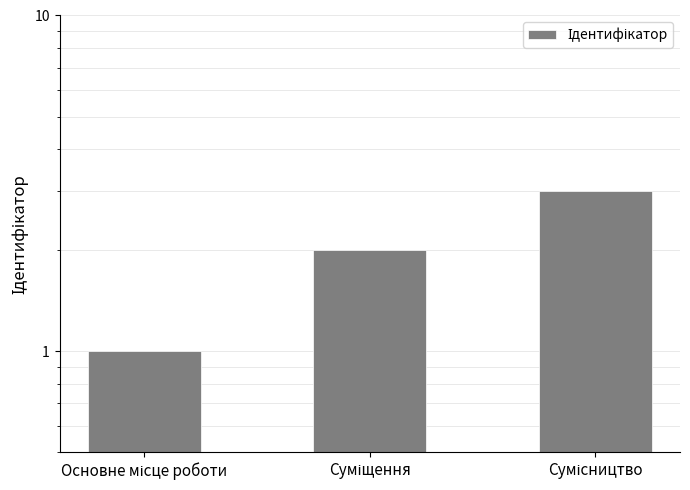

What position from the left is Сумісництво?

3